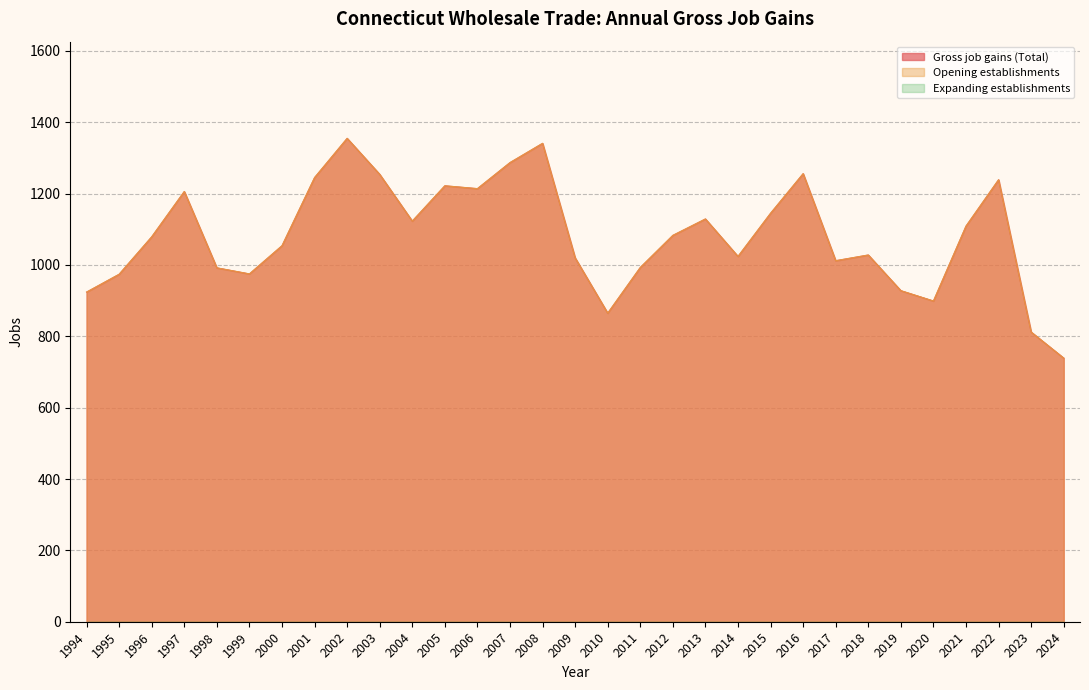

What is the total value across all series at 2008?

2682